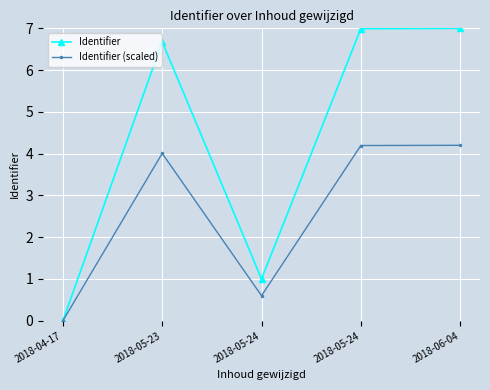

Where does the Identifier series first go above 6?

2018-05-23